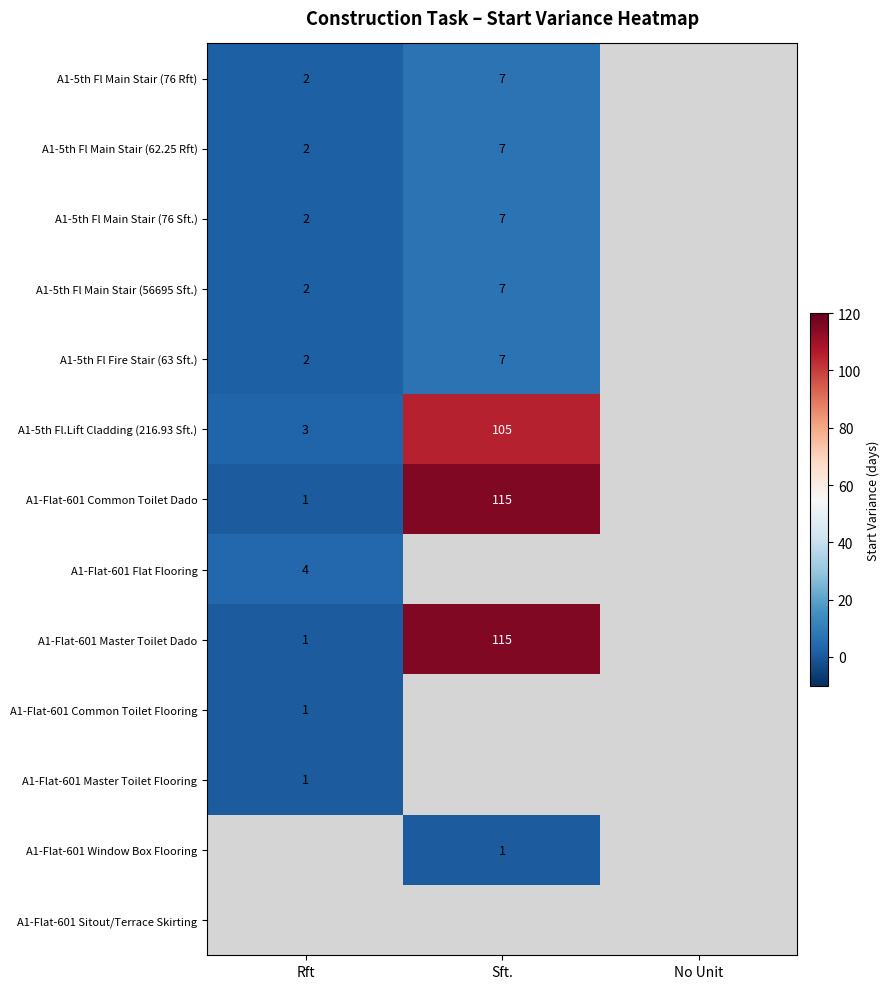

List the labels in order of A1-Flat-601 Master Toilet Flooring value, smallest first.

Sft., No Unit, Rft